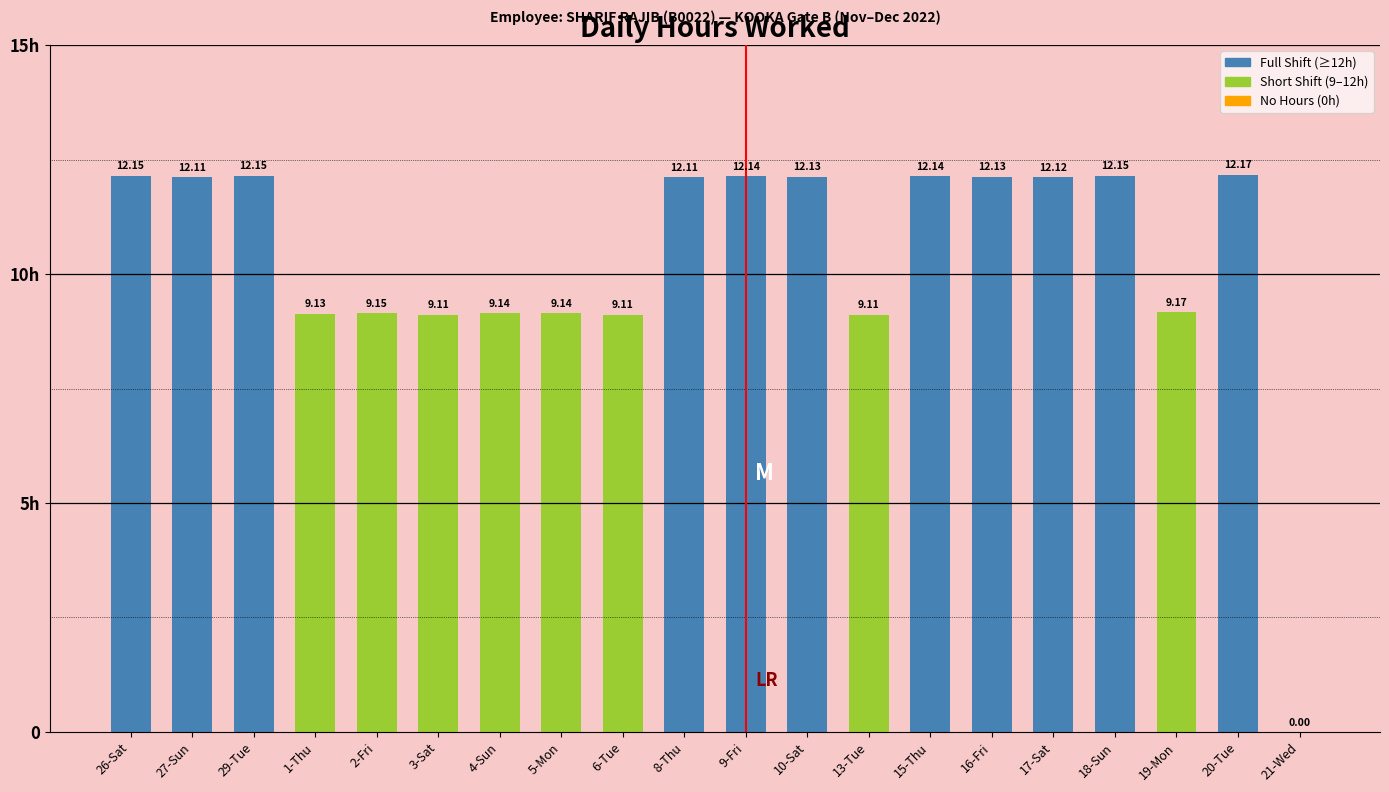

List the labels in order of value, smallest first.

21-Wed, 3-Sat, 6-Tue, 13-Tue, 1-Thu, 4-Sun, 5-Mon, 2-Fri, 19-Mon, 27-Sun, 8-Thu, 17-Sat, 10-Sat, 16-Fri, 9-Fri, 15-Thu, 26-Sat, 29-Tue, 18-Sun, 20-Tue